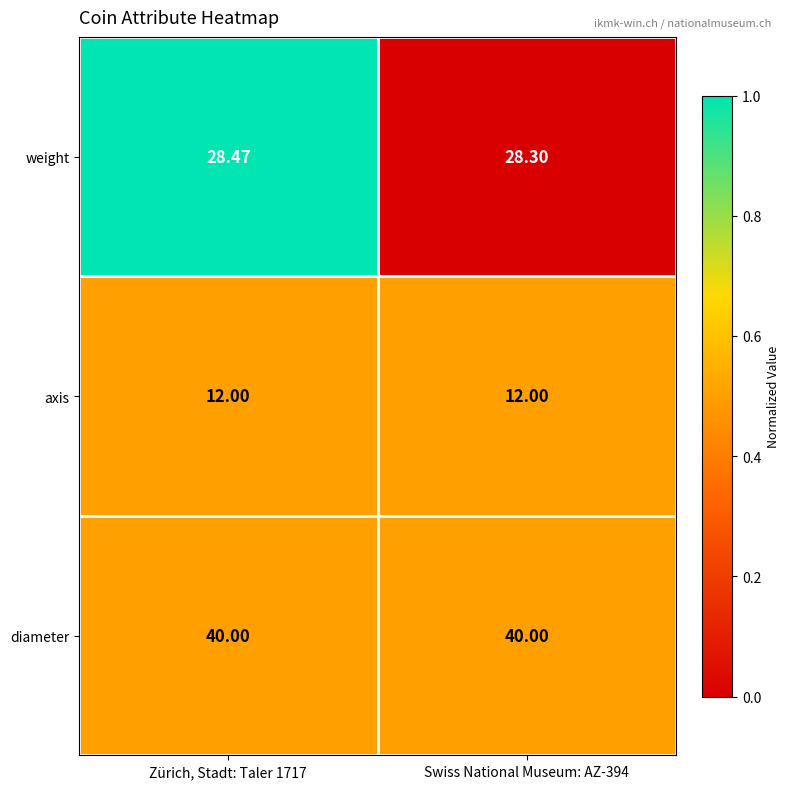

List the series in order of their peak value, highest first.

diameter, weight, axis